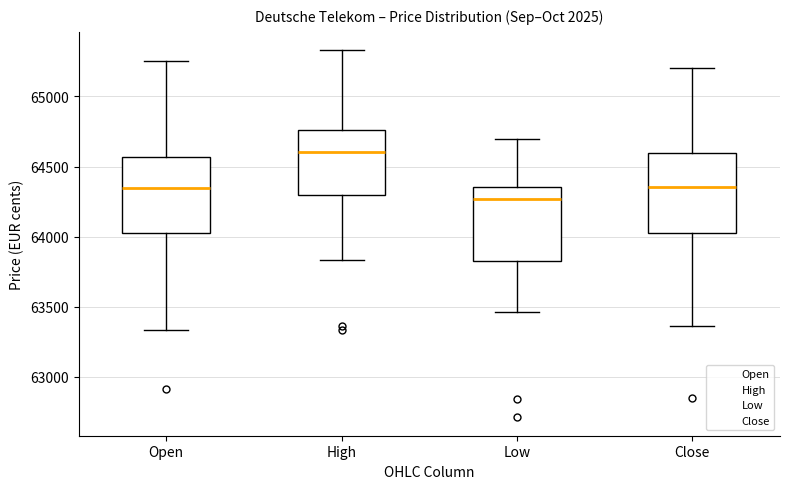

Reading left to right, transcribe this box plot: for each box, give where its median line is, the range the box spans, and where its two whiskers end, as read against the y-axis. The values are not printed on the chart, so give them approximately, as read against the axis.

Open: median 64350, box 64000 to 64550, whiskers 63350 to 65250
High: median 64600, box 64300 to 64750, whiskers 63850 to 65350
Low: median 64250, box 63850 to 64350, whiskers 63450 to 64700
Close: median 64350, box 64000 to 64600, whiskers 63350 to 65200